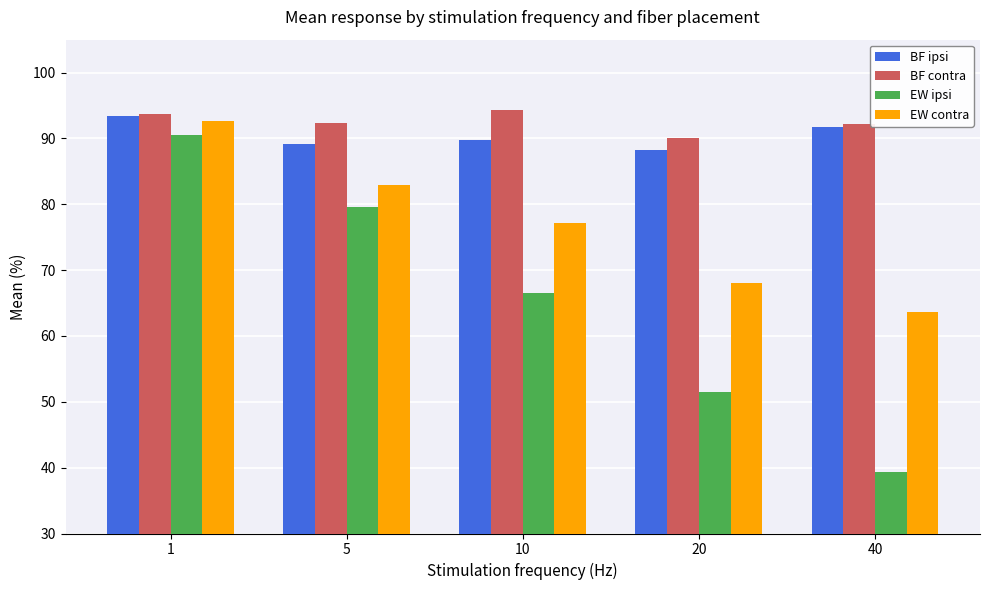

What are all the series names shown in the legend?

BF ipsi, BF contra, EW ipsi, EW contra